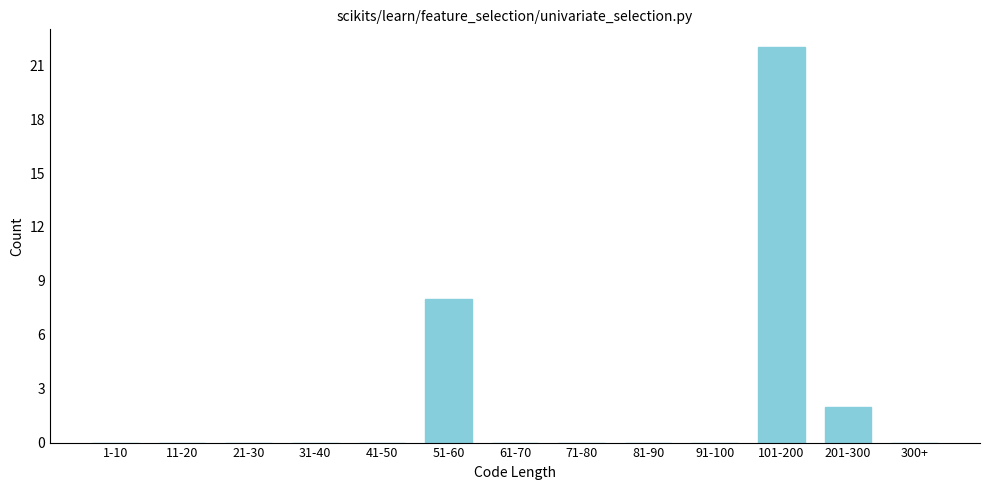

Reading left to right, list all the values displayed in this chart.

1-10=0	11-20=0	21-30=0	31-40=0	41-50=0	51-60=8	61-70=0	71-80=0	81-90=0	91-100=0	101-200=22	201-300=2	300+=0